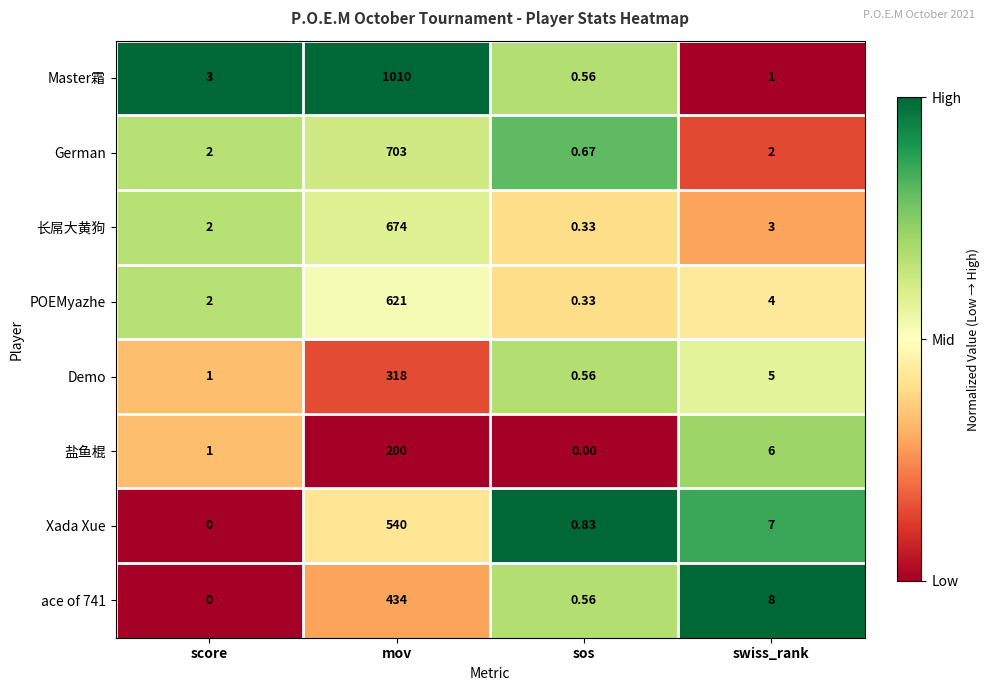

At which category is the sum across all series the highest?

mov